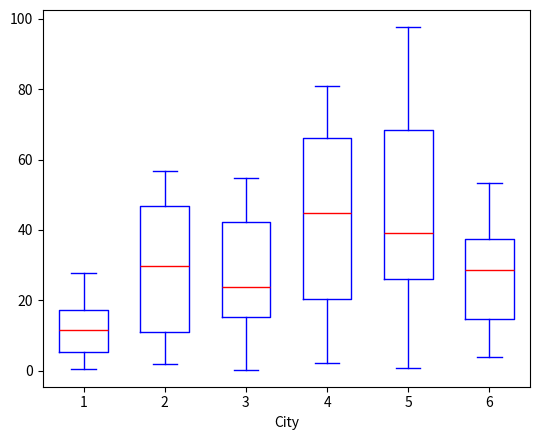

Where is the upper edge of the box at x = 1 on the y-axis? The values are not printed on the chart, so give them approximately, as read against the axis.

18